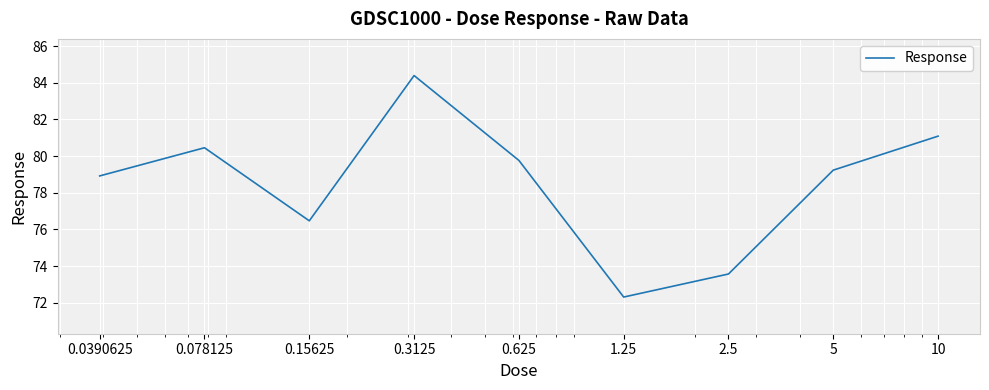

How many lines are shown in the chart?

1